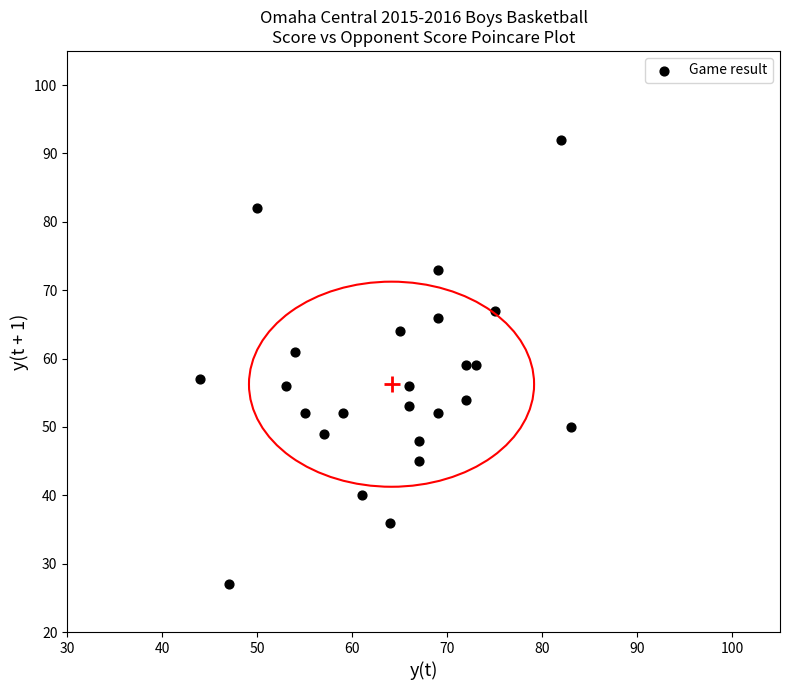

What is the range of Y values (max minus min)?

65